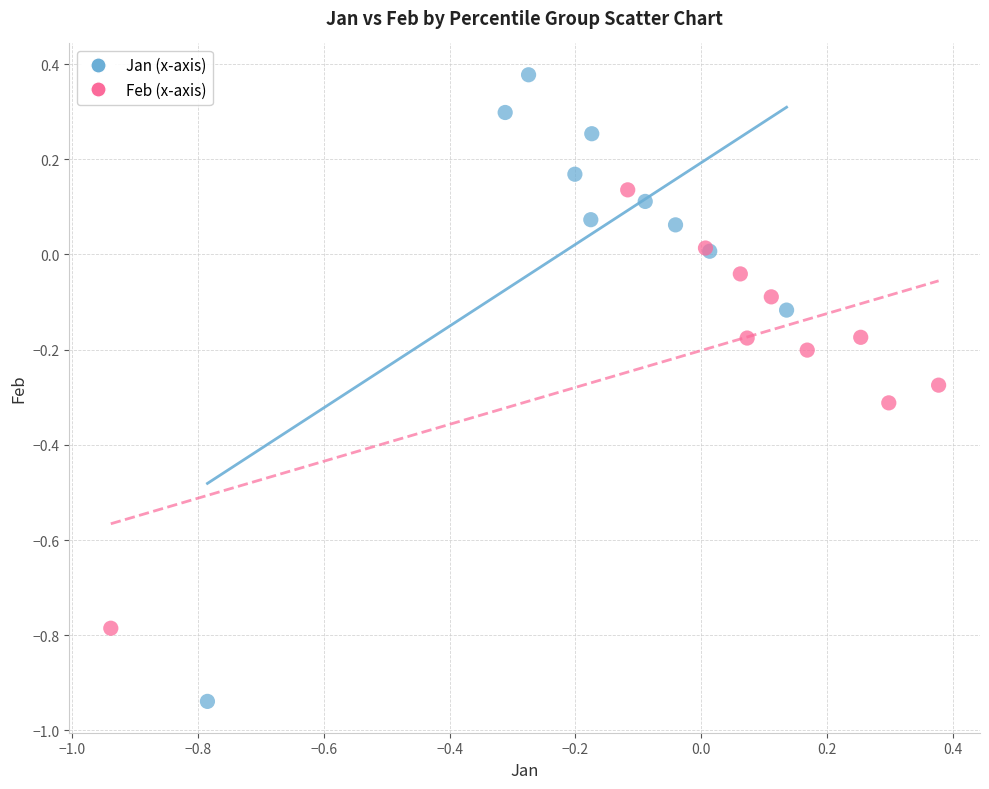

Which series has the largest Y range (max minus min)?

Jan (x-axis)